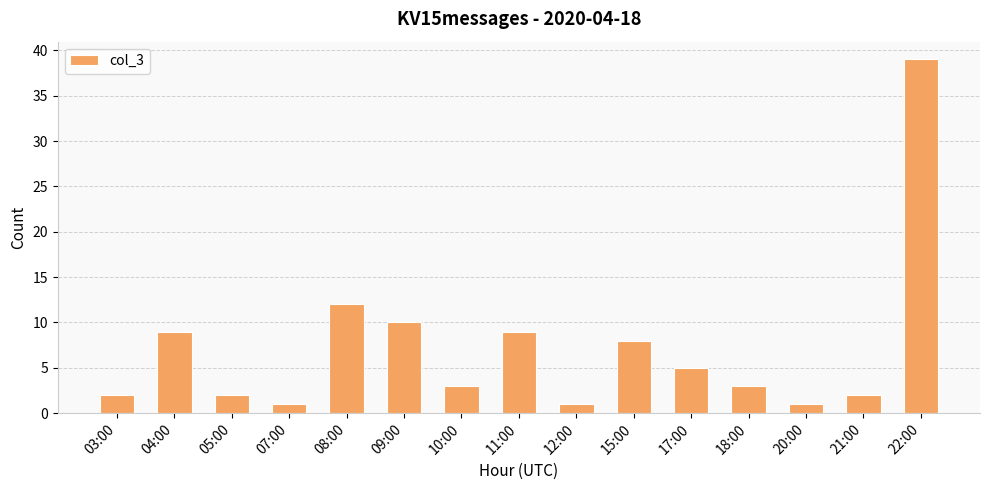

At which label is the value closest to 20?

08:00